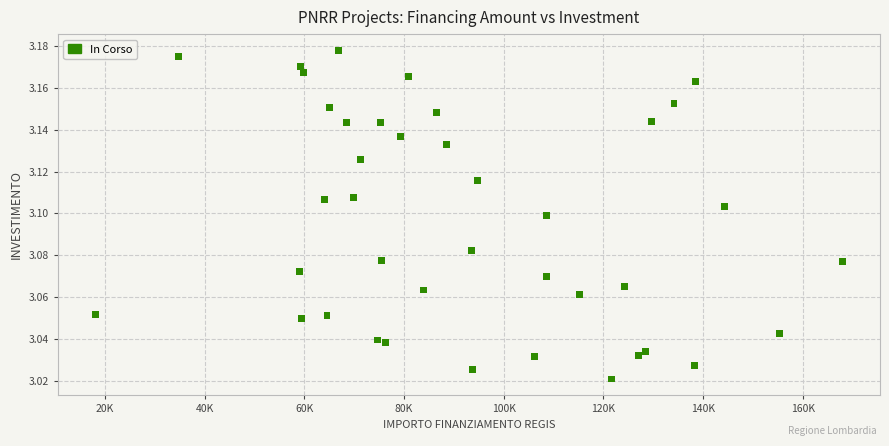

What is the range of X values (max minus min)?

149900.9